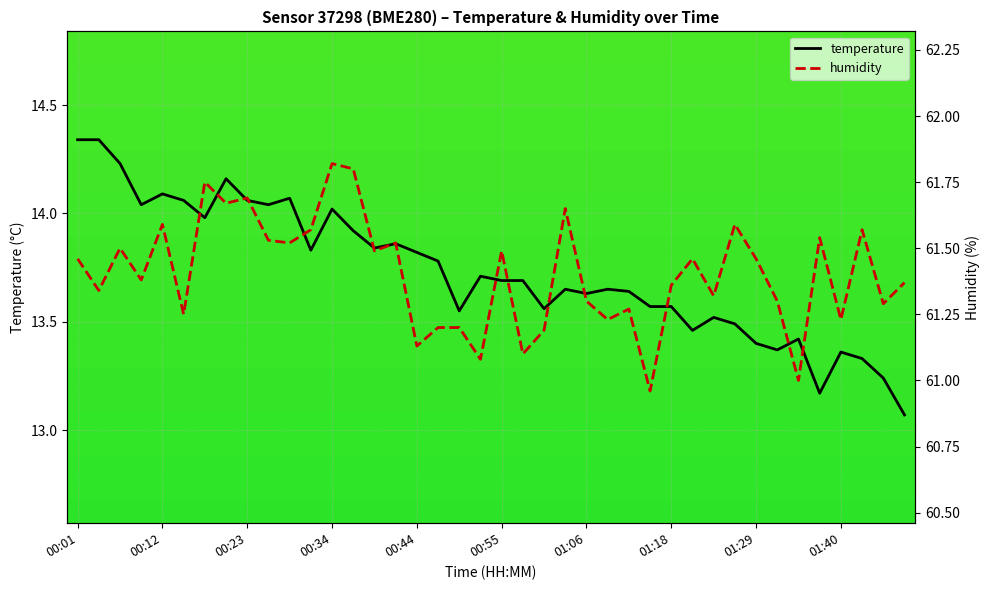

Reading left to right, list all the values displayed in this chart.

temperature: 14.3	14.3	14.2	14.0	14.1	14.1	14.0	14.2	14.1	14.0	14.1	13.8	14.0	13.9	13.8	13.9	13.8	13.8	13.6	13.7	13.7	13.7	13.6	13.7	13.6	13.7	13.6	13.6	13.6	13.5	13.5	13.5	13.4	13.4	13.4	13.2	13.4	13.3	13.2	13.1
humidity: 61.5	61.3	61.5	61.4	61.6	61.2	61.8	61.7	61.7	61.5	61.5	61.6	61.8	61.8	61.5	61.5	61.1	61.2	61.2	61.1	61.5	61.1	61.2	61.6	61.3	61.2	61.3	61.0	61.4	61.5	61.3	61.6	61.5	61.3	61.0	61.5	61.2	61.6	61.3	61.4